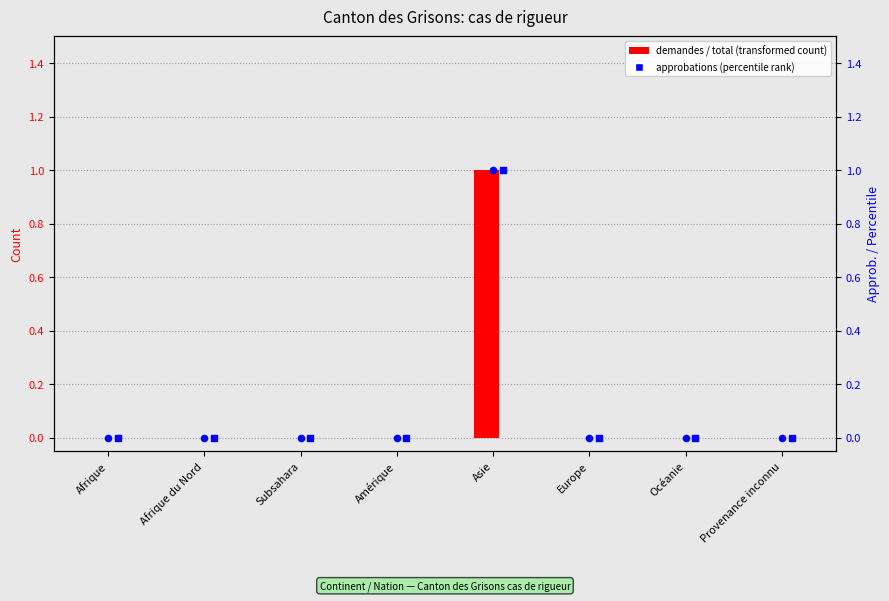

Which series reaches the minimum Y coordinate?

Nombre total de demandes